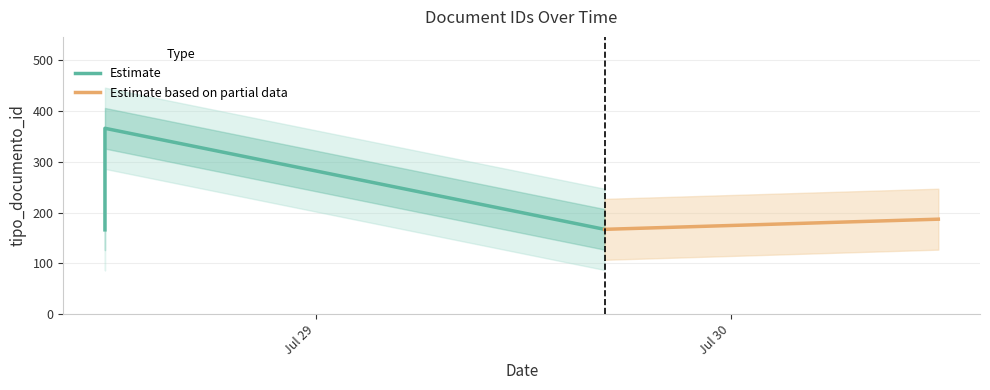

What is the label of the 2nd point from the right?

2016-07-28 11:49:37